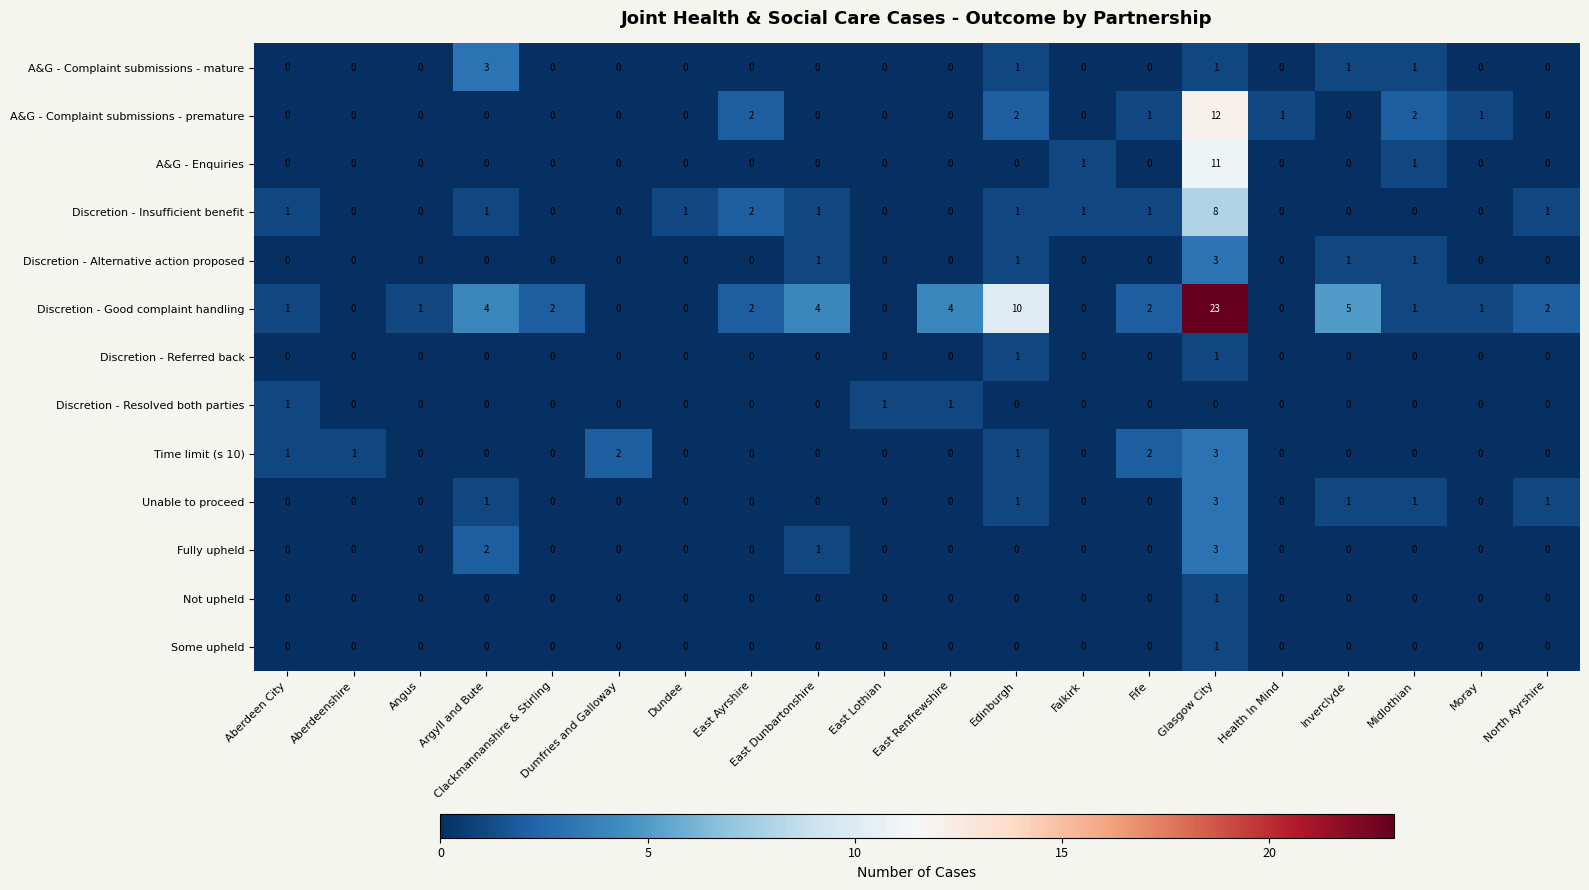

The value of A&G - Enquiries at Midlothian is 1. True or false?

True